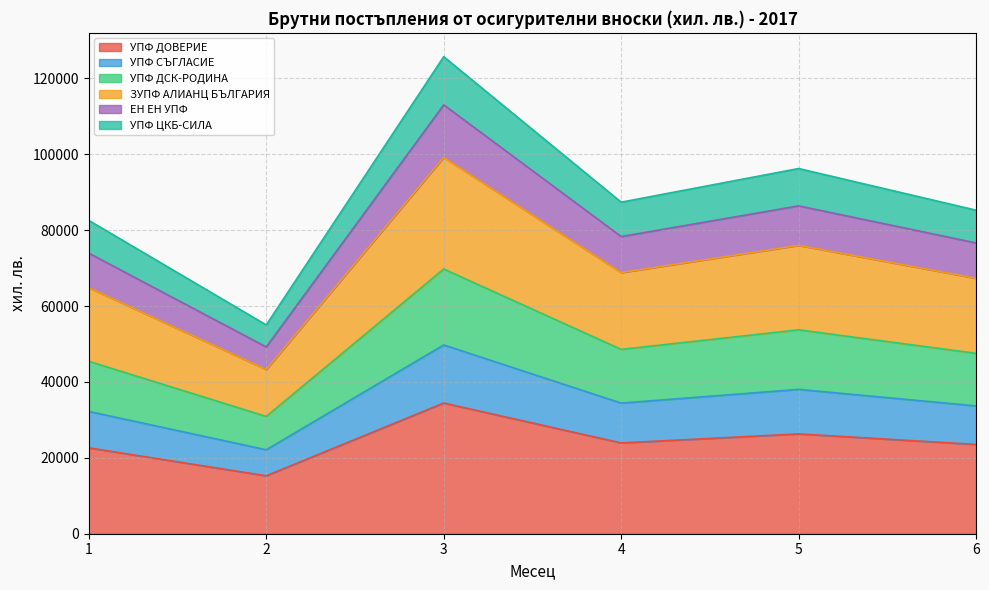

How many interior local peaks does the УПФ СЪГЛАСИЕ series have?

2